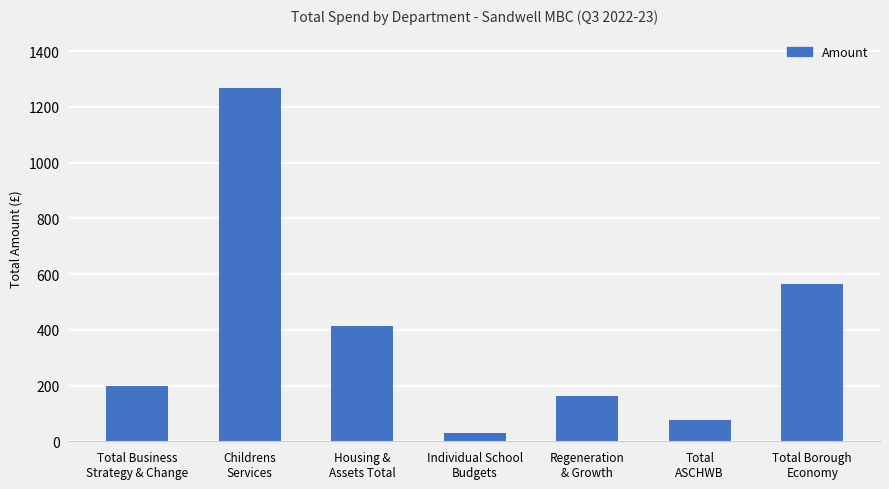

List the labels in order of value, smallest first.

Individual School
Budgets, Total
ASCHWB, Regeneration
& Growth, Total Business
Strategy & Change, Housing &
Assets Total, Total Borough
Economy, Childrens
Services